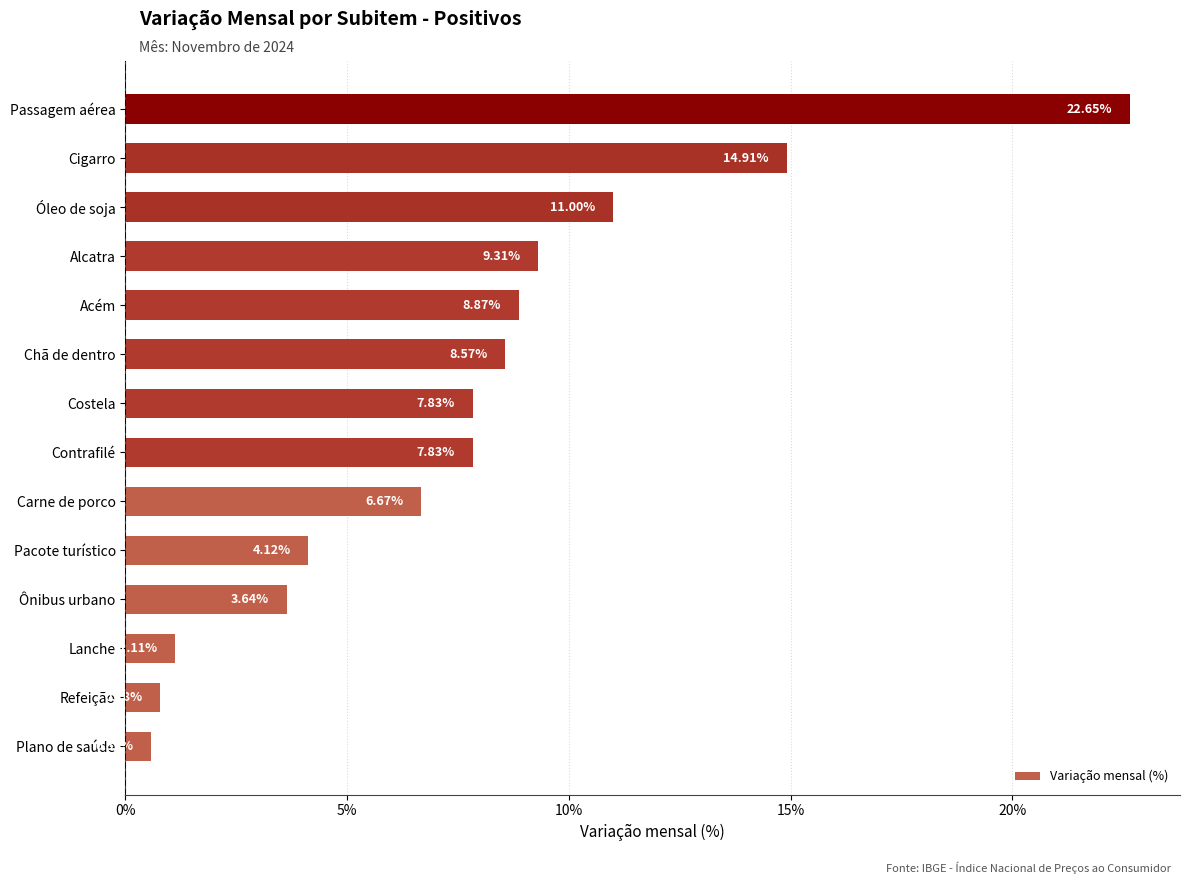

Which label corresponds to the smallest value in the chart?

Plano de saúde